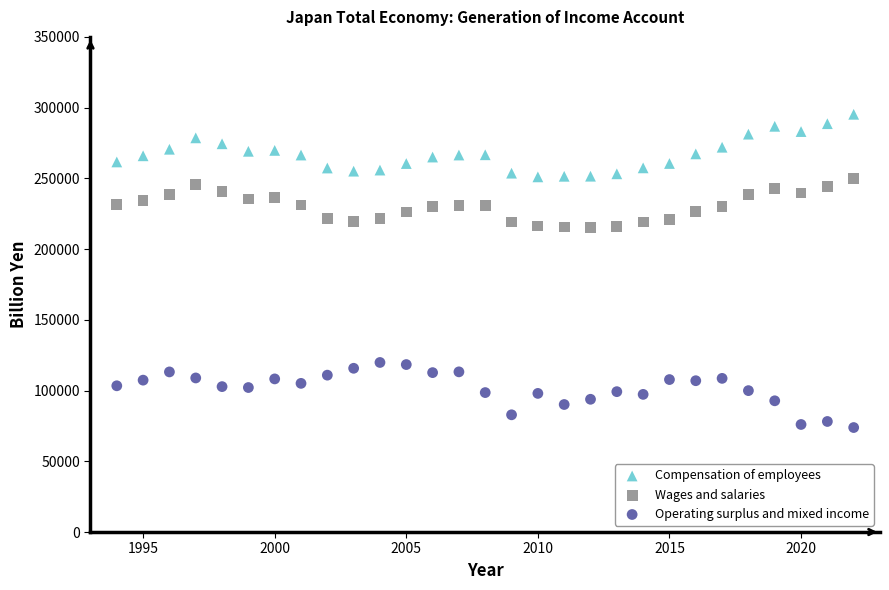

Across all data points, what is the range of Y values (max minus min)?

221420.4